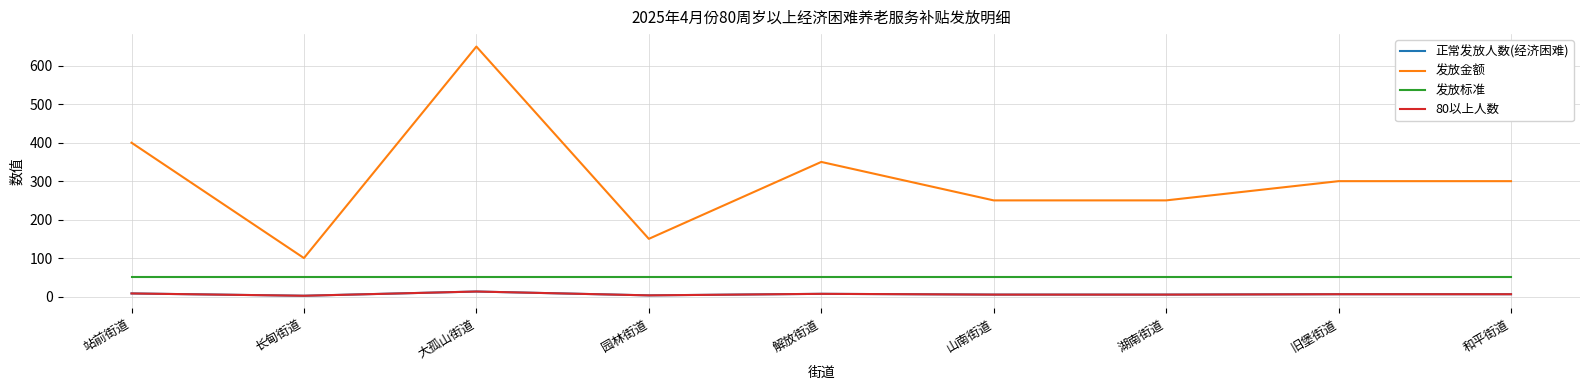

What is the total value across all series at 站前街道?

466